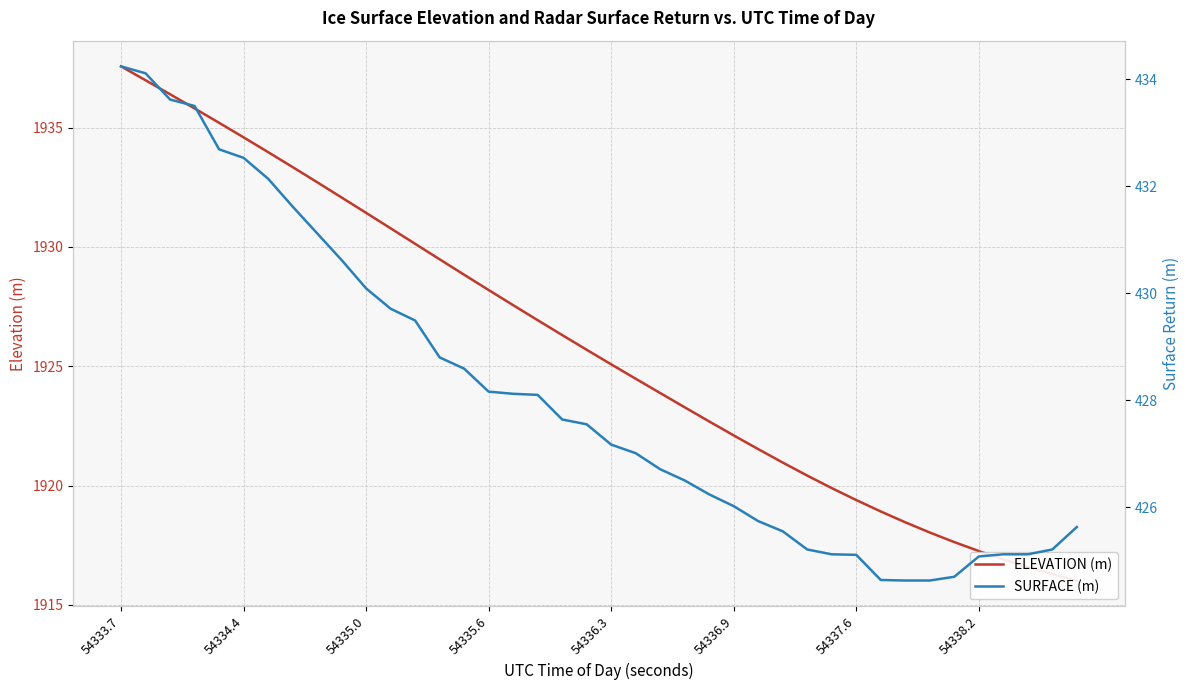

List the series in order of their peak value, highest first.

ELEVATION (m), SURFACE (m)